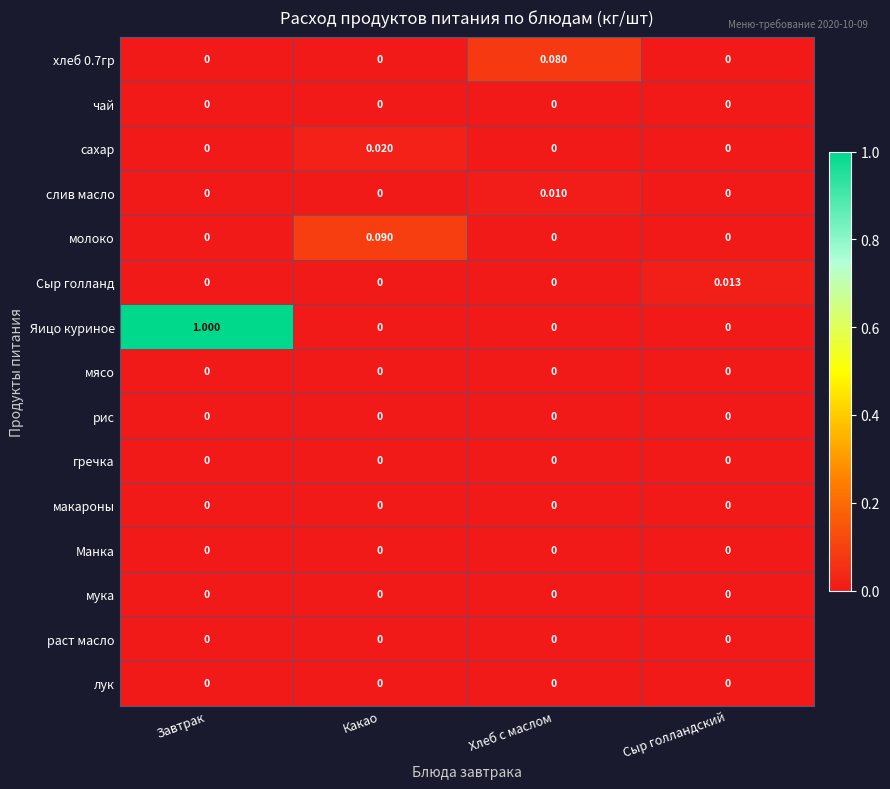

Count the number of data series in this chart.

15